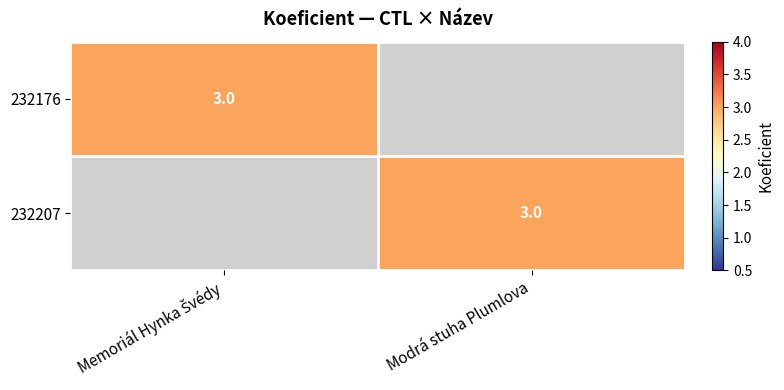

Is it true that 232207 equals 4 at Modrá stuha Plumlova?

False